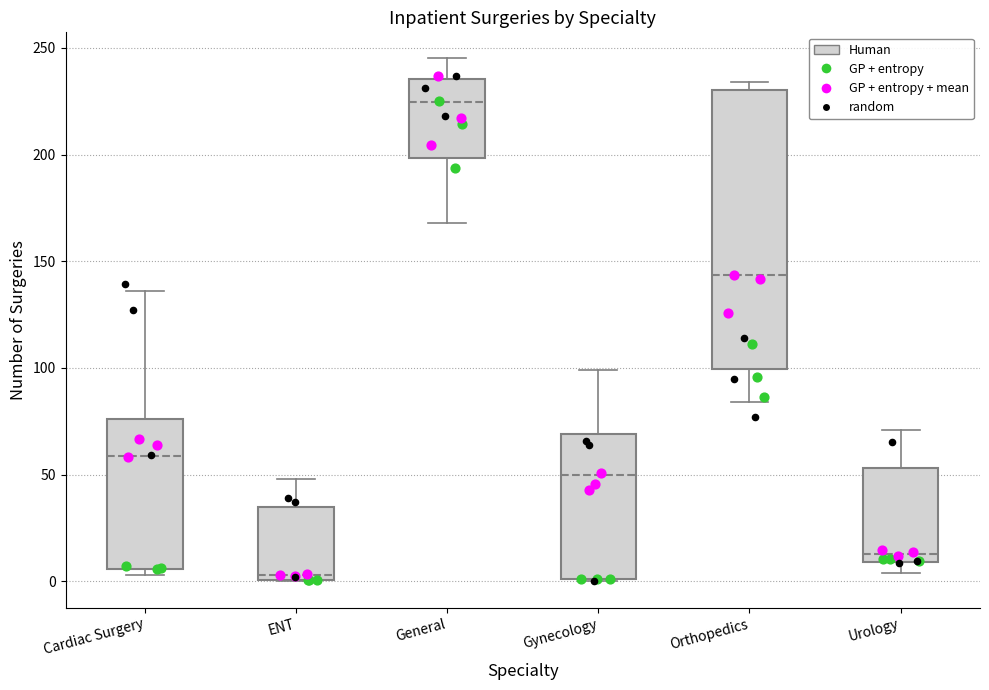

Which box's median line is the lowest?

ENT